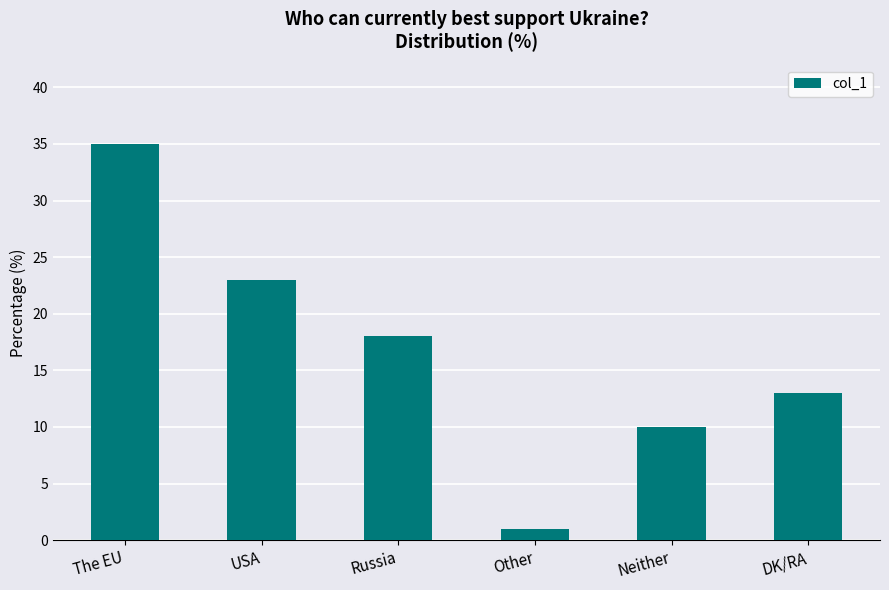

What position from the right is USA?

5